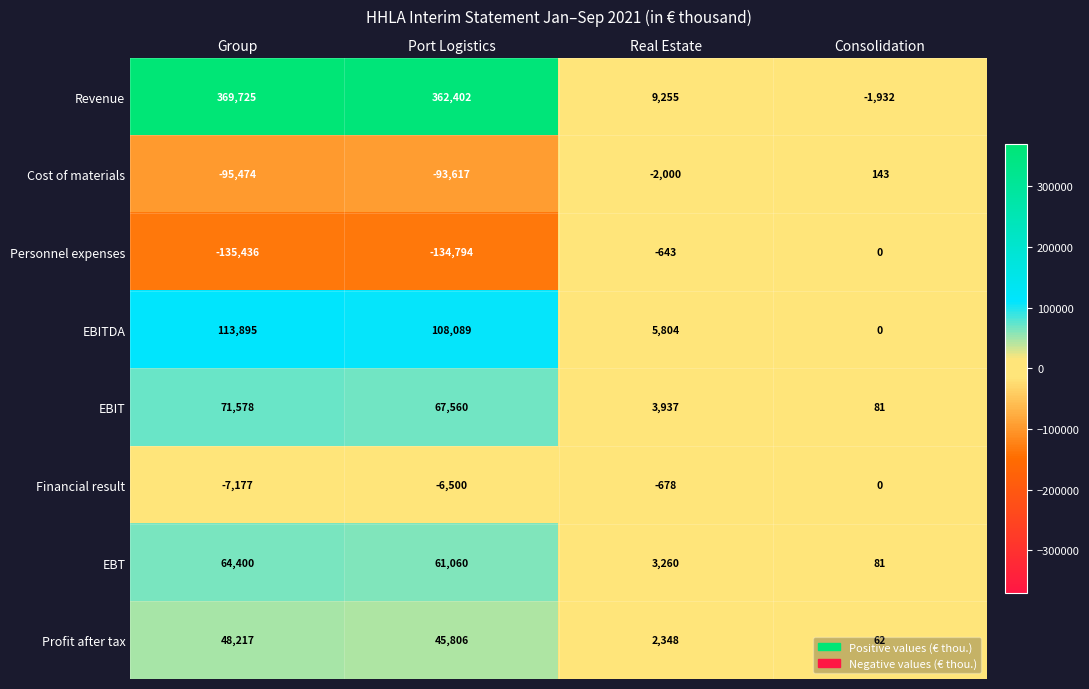

Is the value of EBITDA at Port Logistics greater than the value of Profit after tax at Group?

Yes